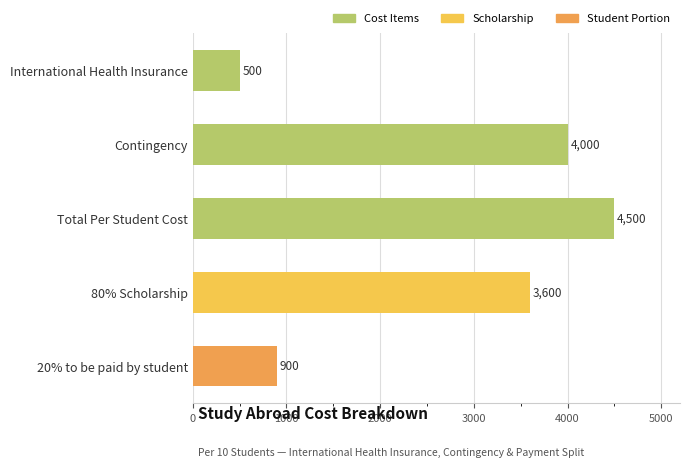

Rank the categories by value from lowest to highest.

International Health Insurance, 20% to be paid by student, 80% Scholarship, Contingency, Total Per Student Cost